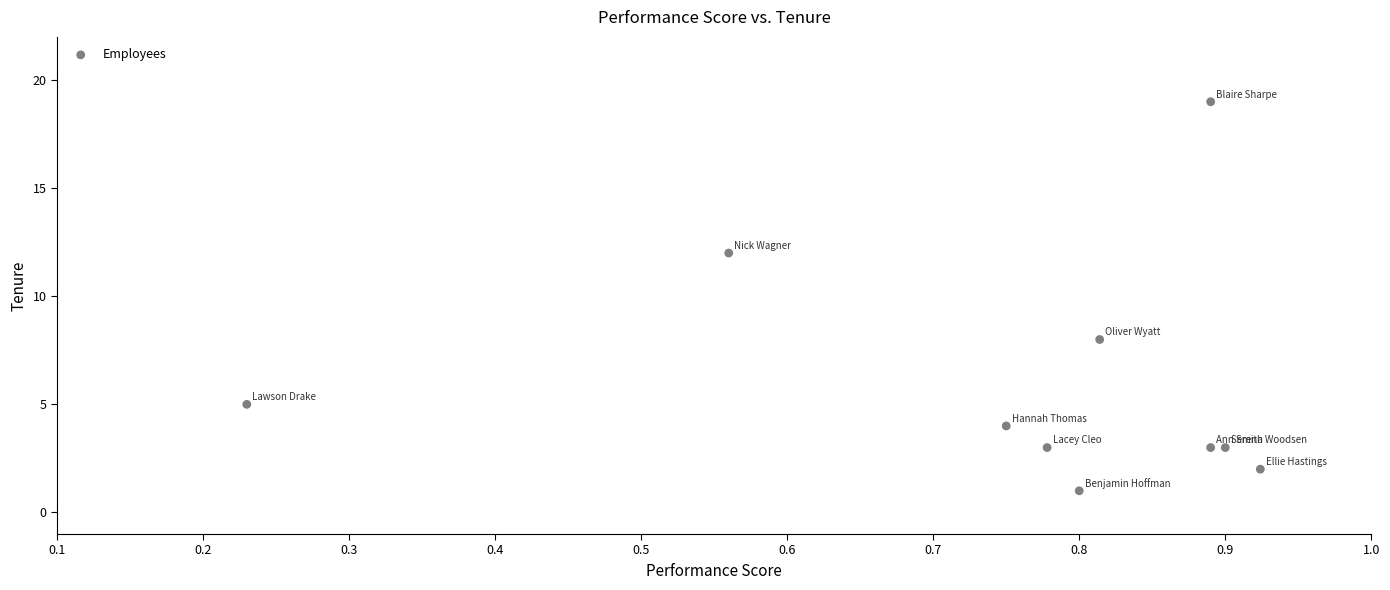

What is the range of Y values (max minus min)?

18